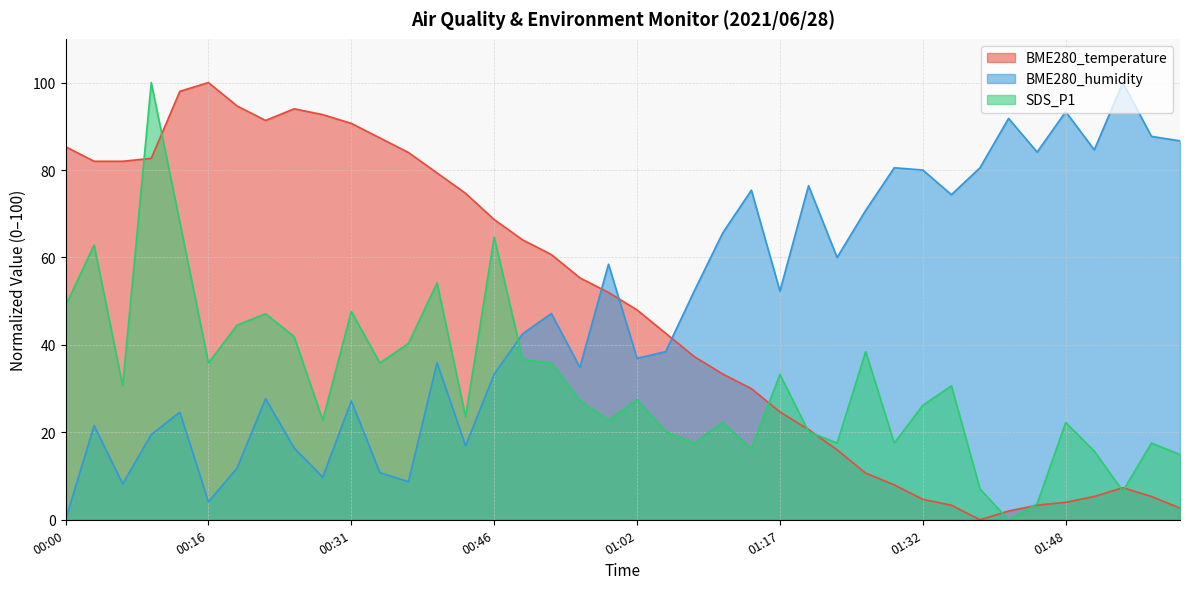

At which category does SDS_P1 reach its first local valley?

00:06